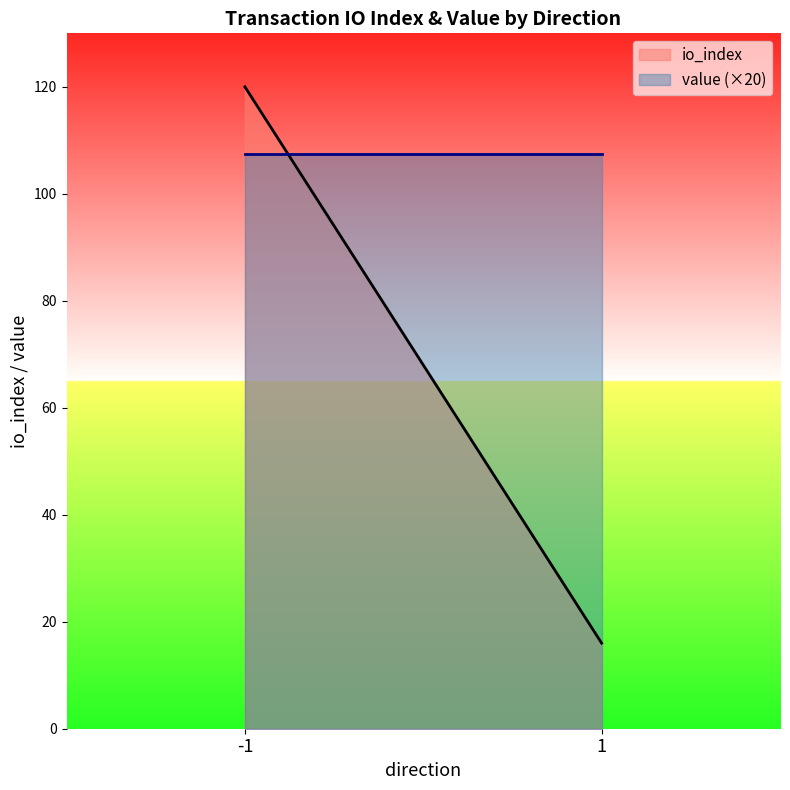

Reading left to right, extract all data points from this chart.

io_index: 120.0	16.0
value (×20): 107.4	107.4